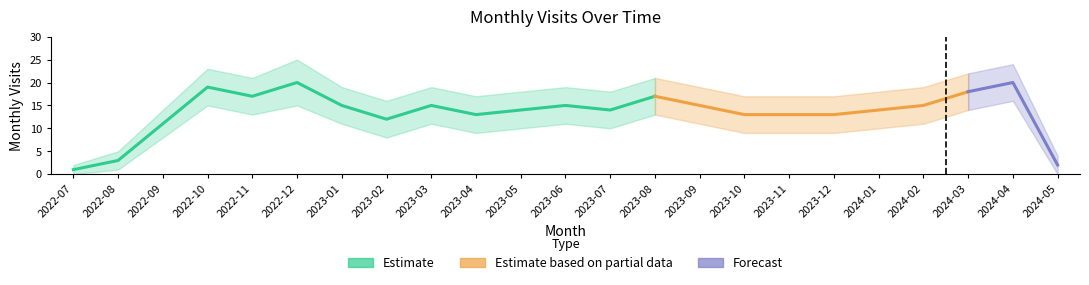

The monthly_visit_upper series shows 4 at 2023-04. True or false?

False